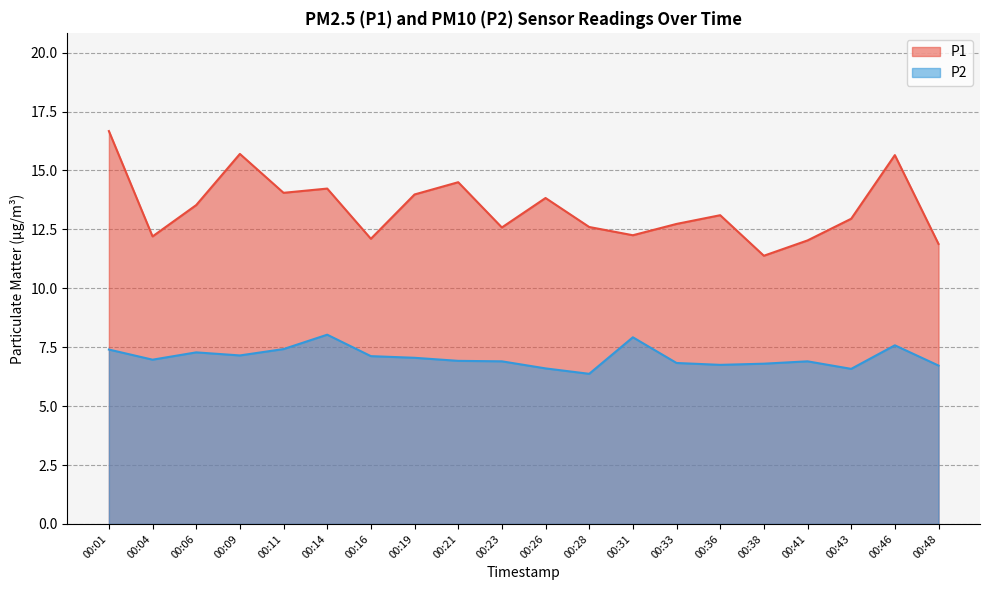

How many series are shown in this chart?

2